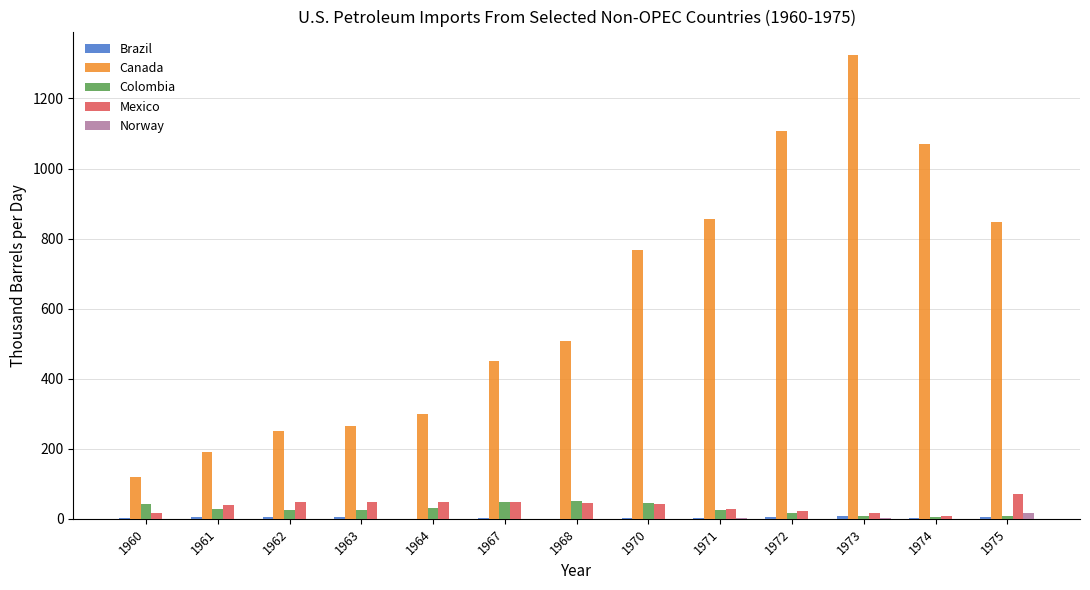

What is the sum of all Norway values?

19.4